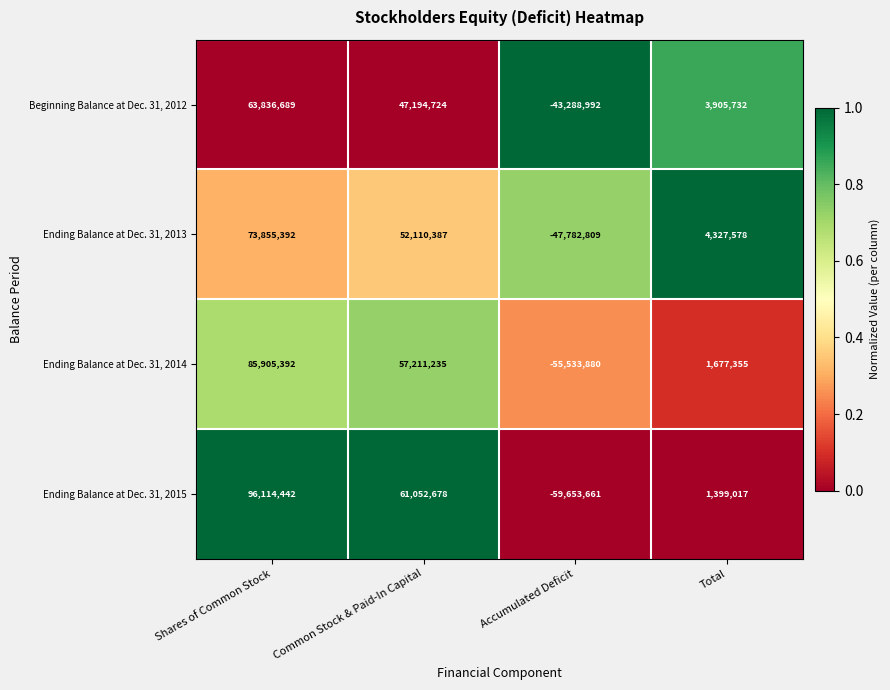

What is the average value of the Ending Balance at Dec. 31, 2013 series?

20627637